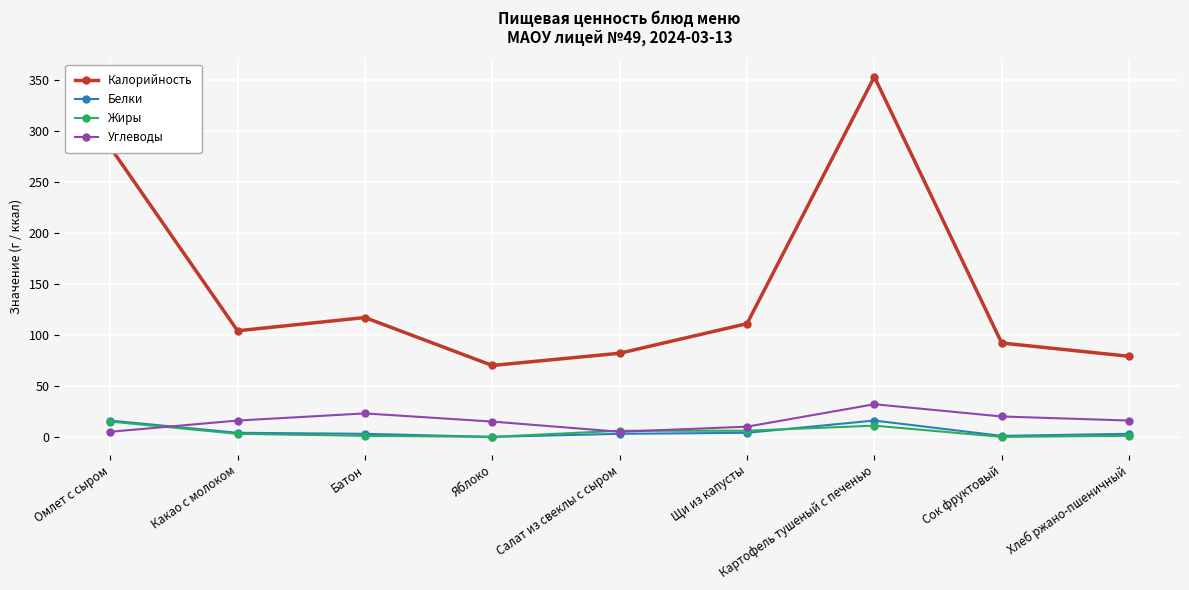

True or false: Калорийность has more than 1 points higher than both neighbors.

True